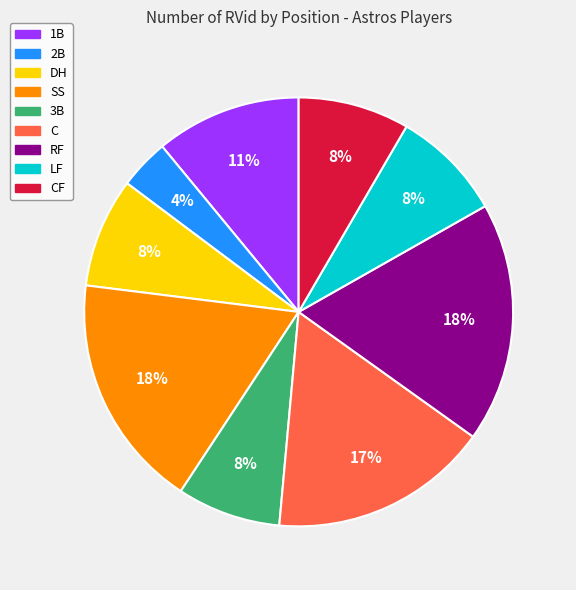

True or false: RF accounts for 23% of the total.

False